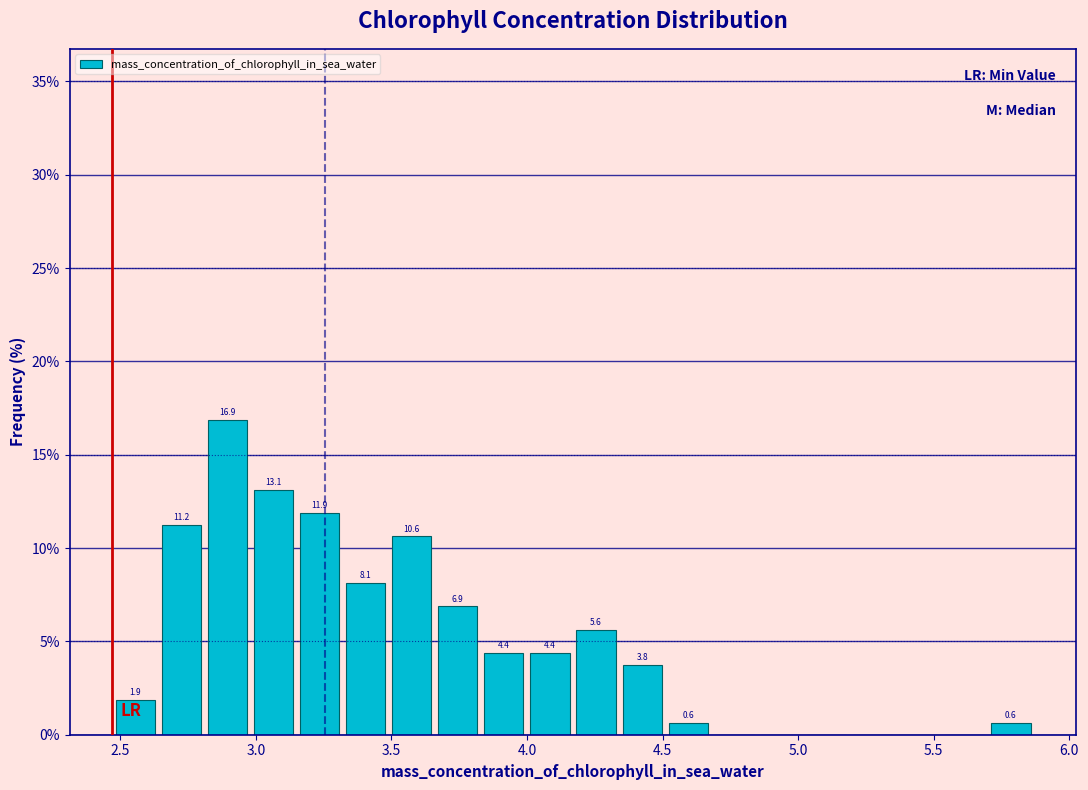

Read against the x-axis, roughly where is the centre of the tallest bar?

2.90